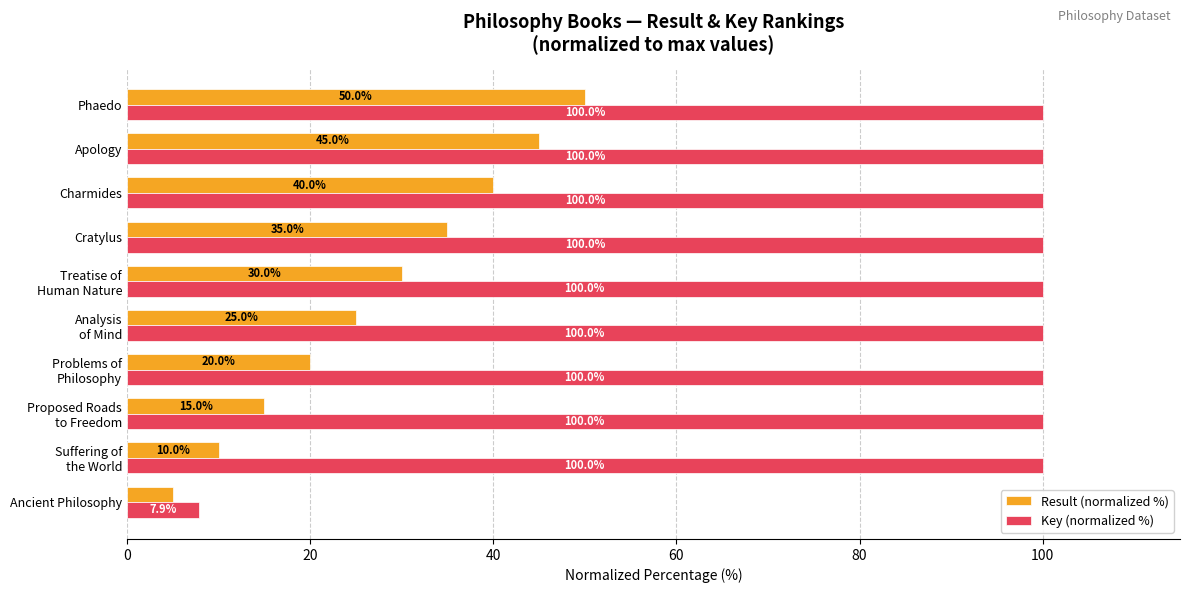

What is the minimum value shown in the chart?

5.0